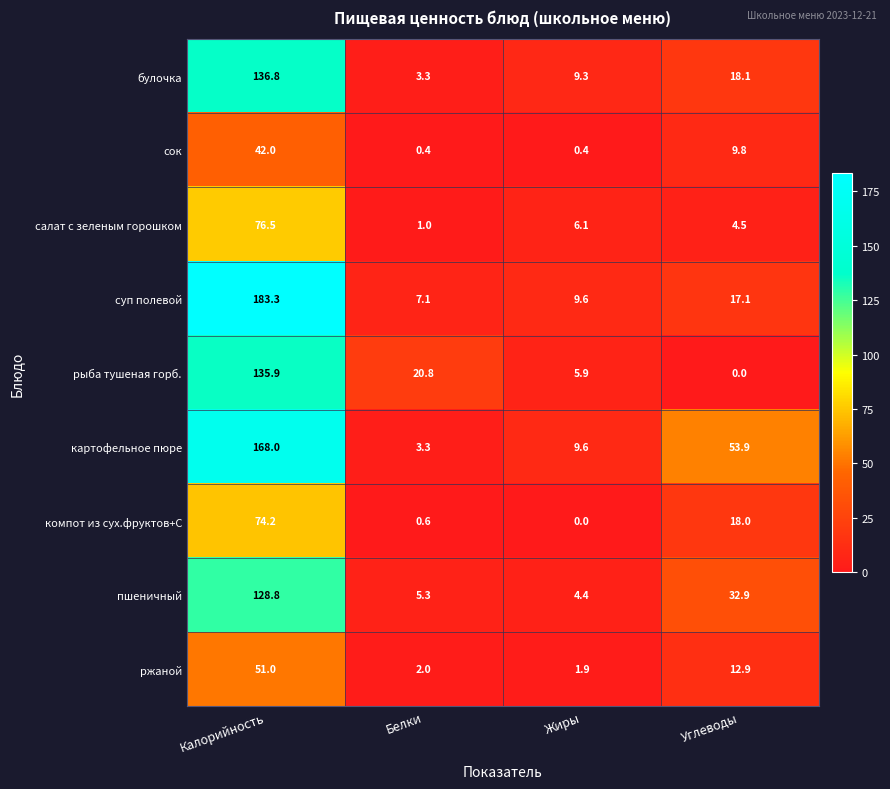

At how many categories does at least one series exceed 110?

1